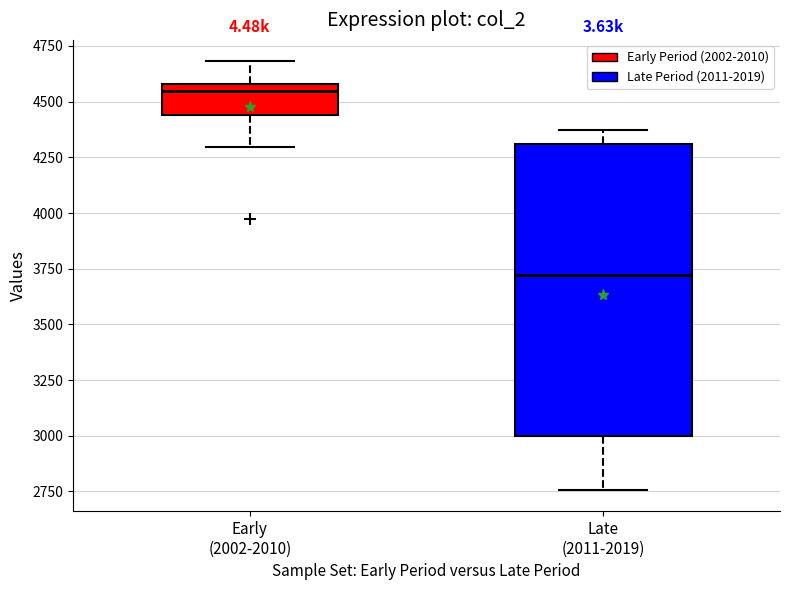

Which box's median line is the highest?

Early (2002-2010)